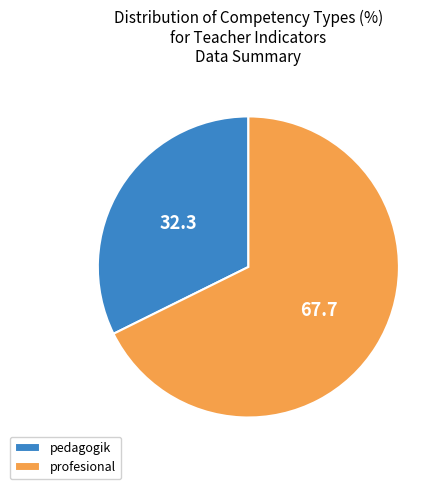

Do profesional and pedagogik together represent more than half of the pie?

Yes